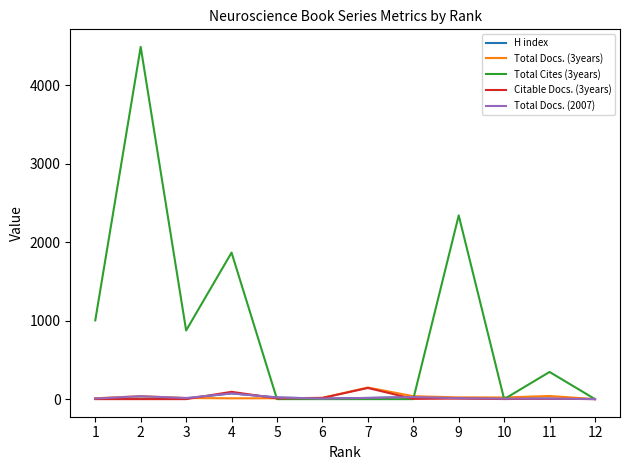

What is the sum of the Total Cites (3years) values at 5 and 2?

4488